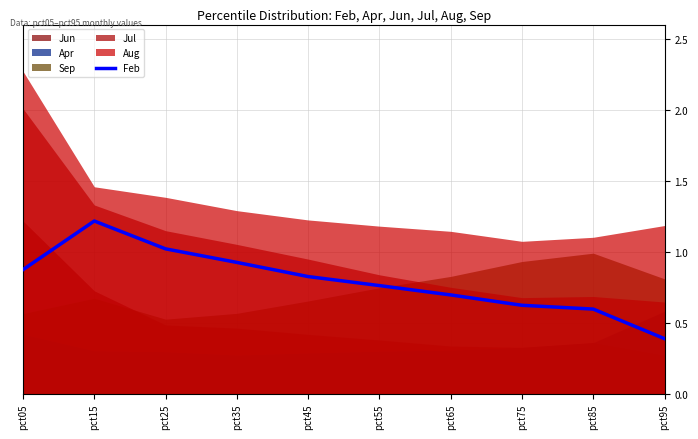

Reading left to right, what are all the values shown in this chart?

0.9	1.2	1.0	0.9	0.8	0.8	0.7	0.6	0.6	0.4